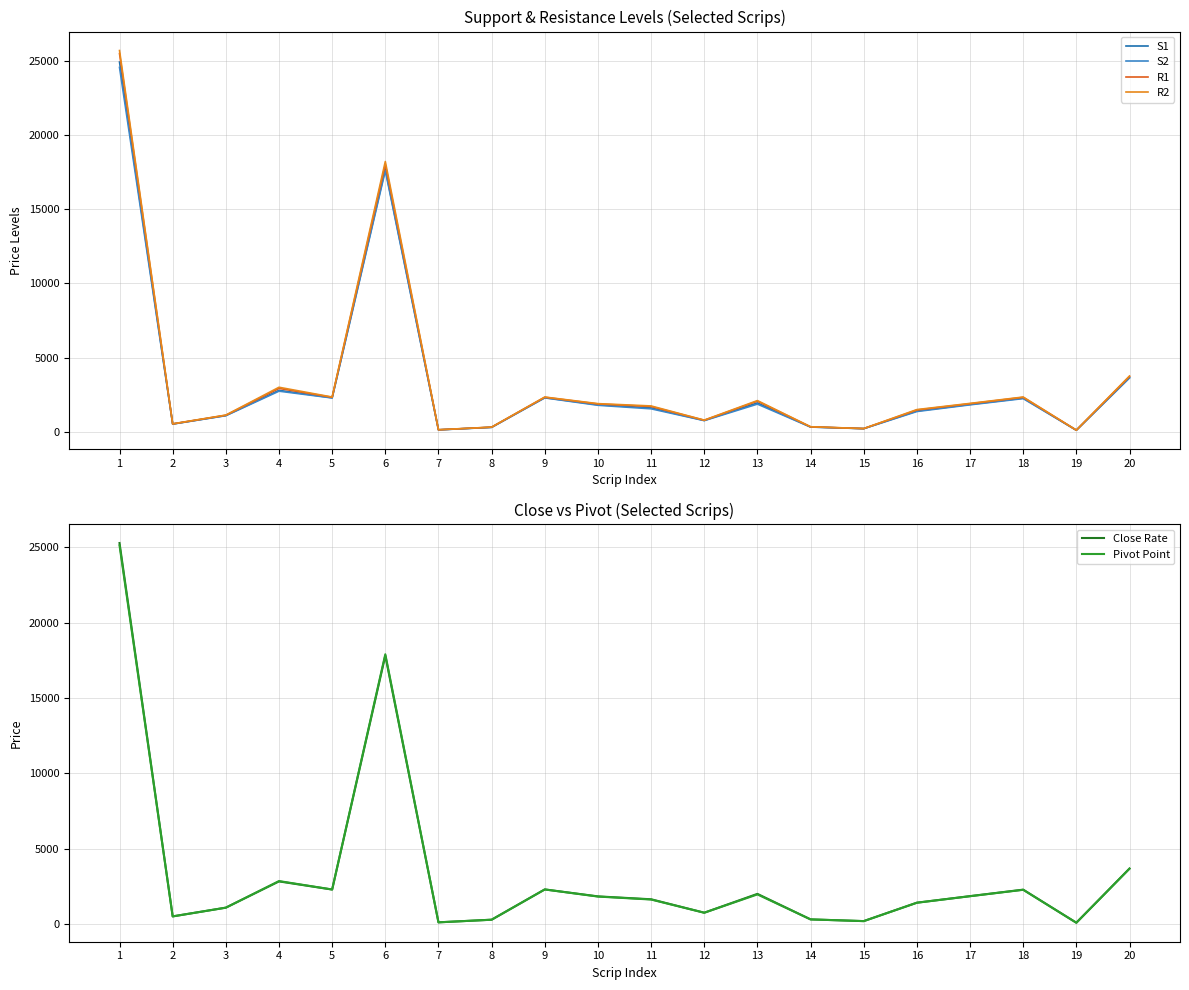

True or false: S1 and Close Rate intersect in this chart.

False